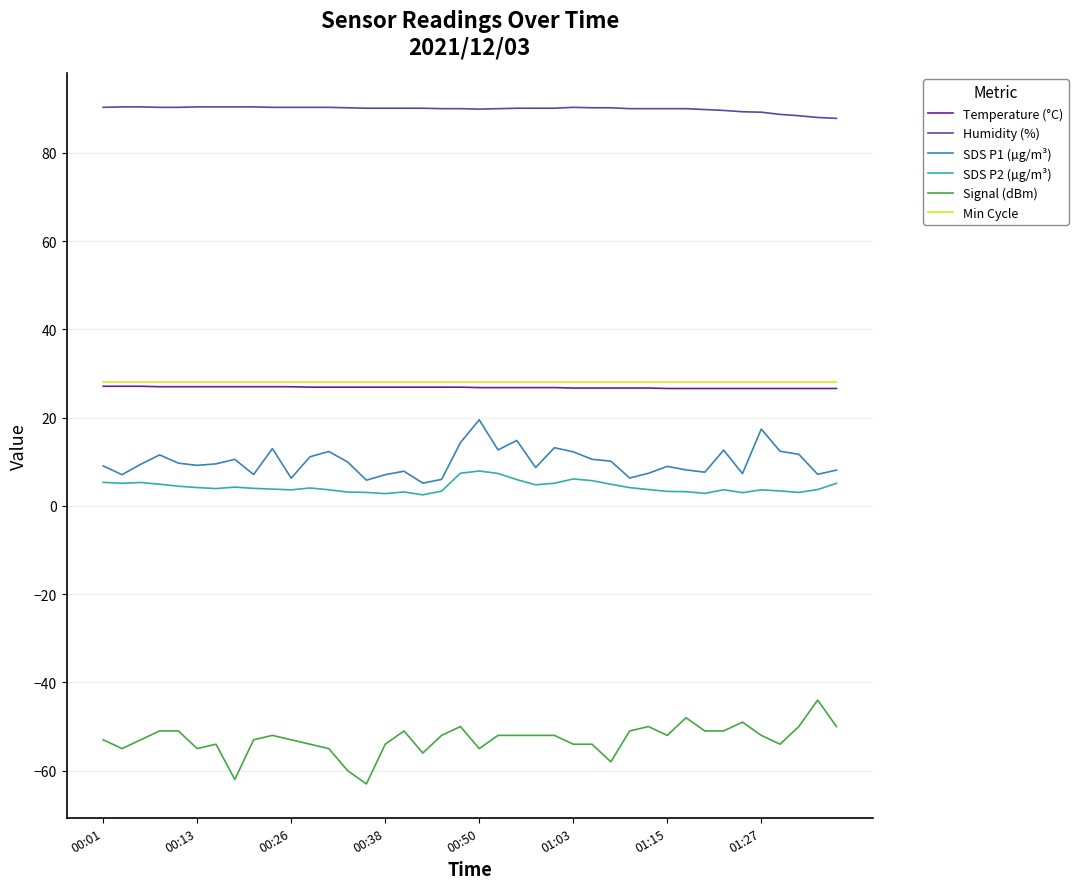

True or false: Humidity (%) and SDS P2 (µg/m³) intersect in this chart.

False